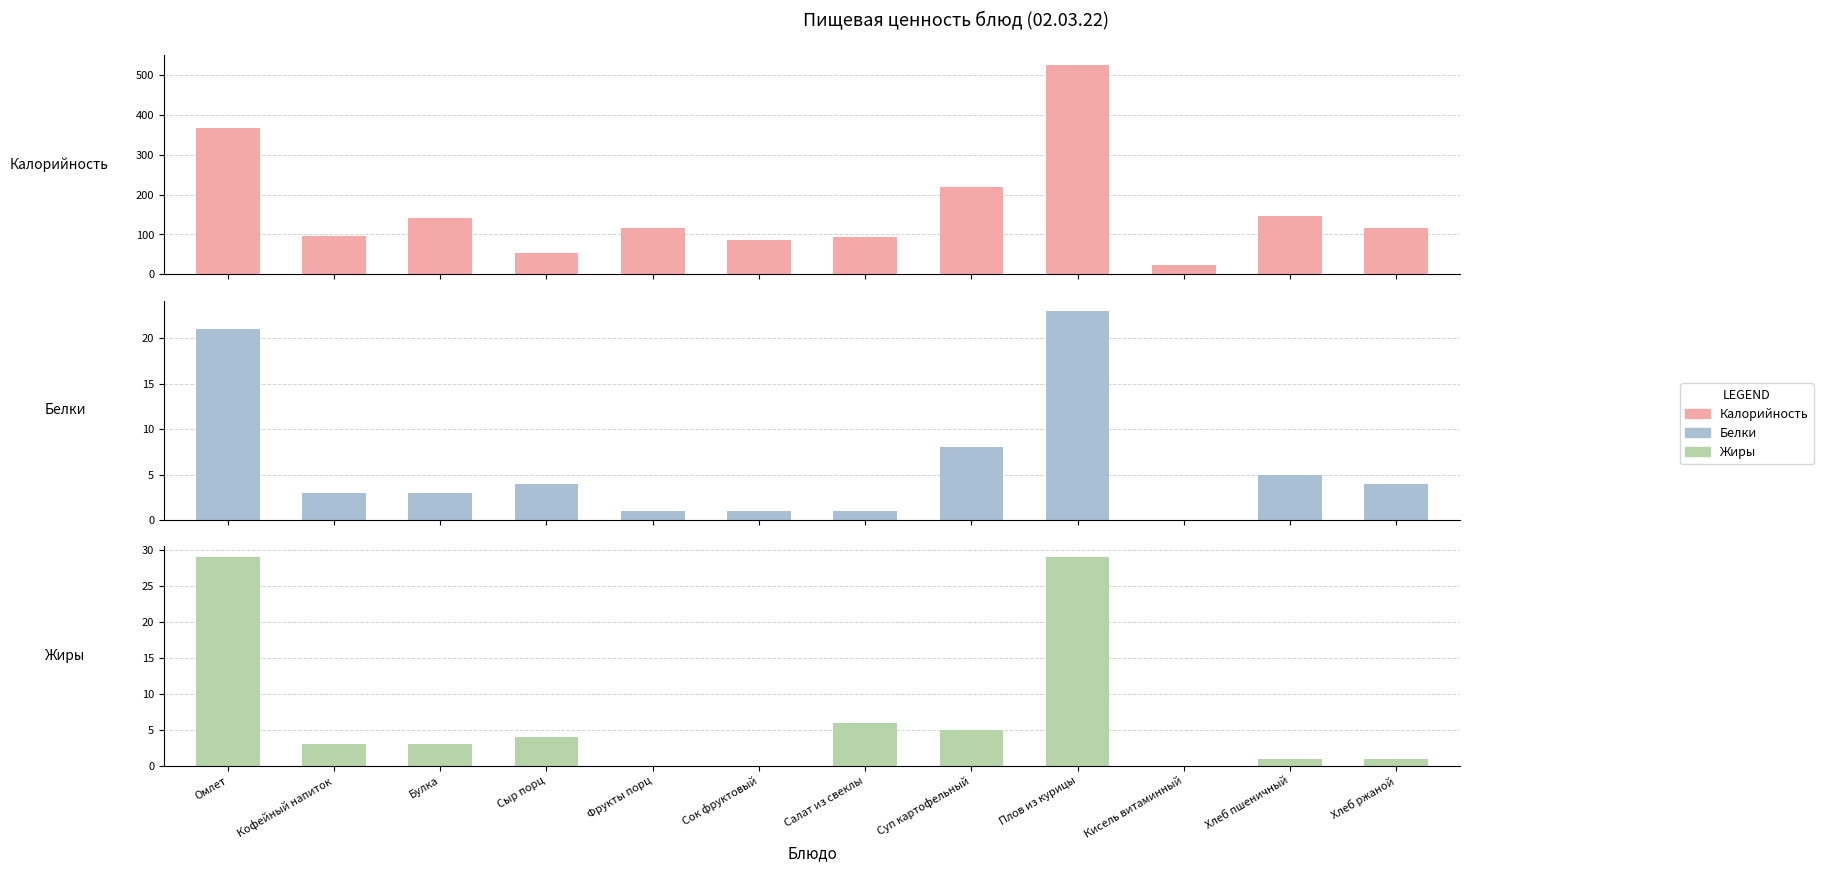

Which series has the widest spread of values?

Калорийность